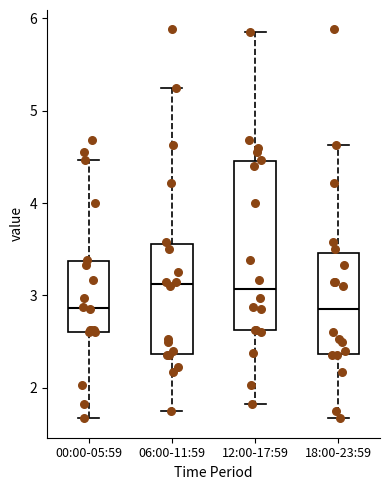

Reading left to right, read every box against the y-axis: the position of its median line, the range the box covers, and the ends of its whiskers. The values are not printed on the chart, so give them approximately, as read against the axis.

00:00-05:59: median 2.9, box 2.6 to 3.4, whiskers 1.7 to 4.5
06:00-11:59: median 3.1, box 2.4 to 3.6, whiskers 1.8 to 5.3
12:00-17:59: median 3.1, box 2.6 to 4.5, whiskers 1.8 to 5.9
18:00-23:59: median 2.9, box 2.4 to 3.5, whiskers 1.7 to 4.6